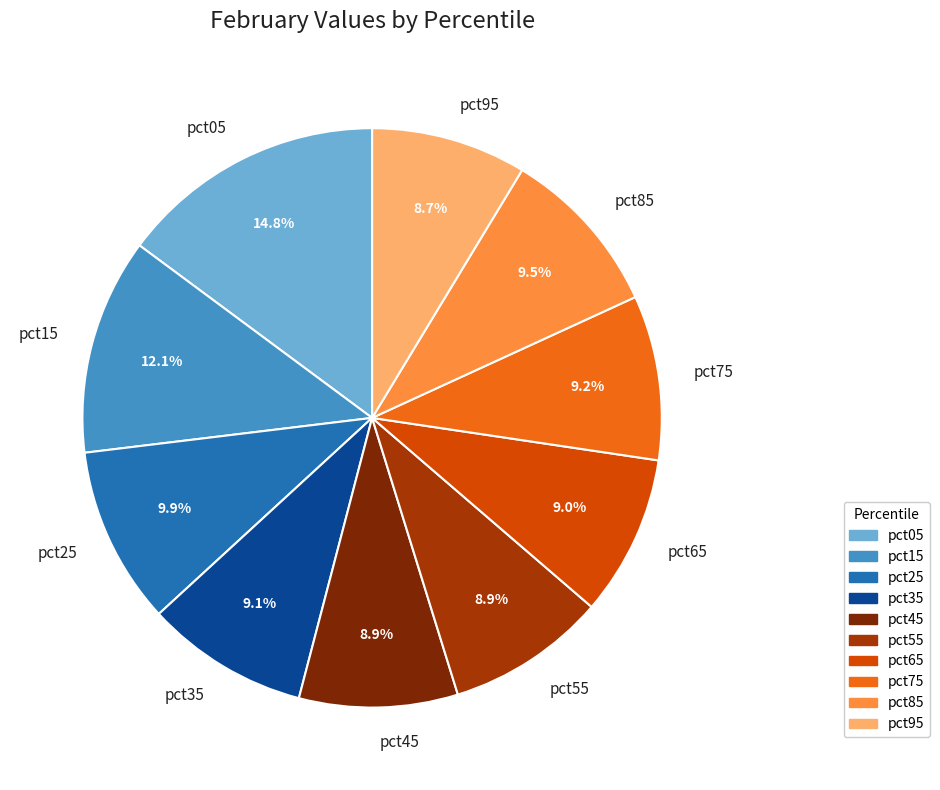

To the nearest percent, what percentage of the pie is pct35?

9%